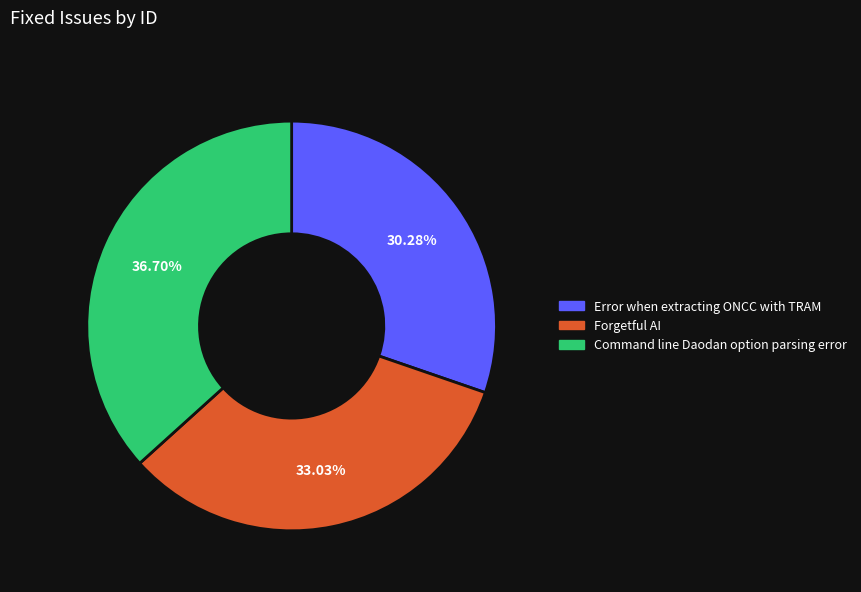

To the nearest percent, what is the difference between the Command line Daodan option parsing error and Forgetful AI slice percentages?

4%